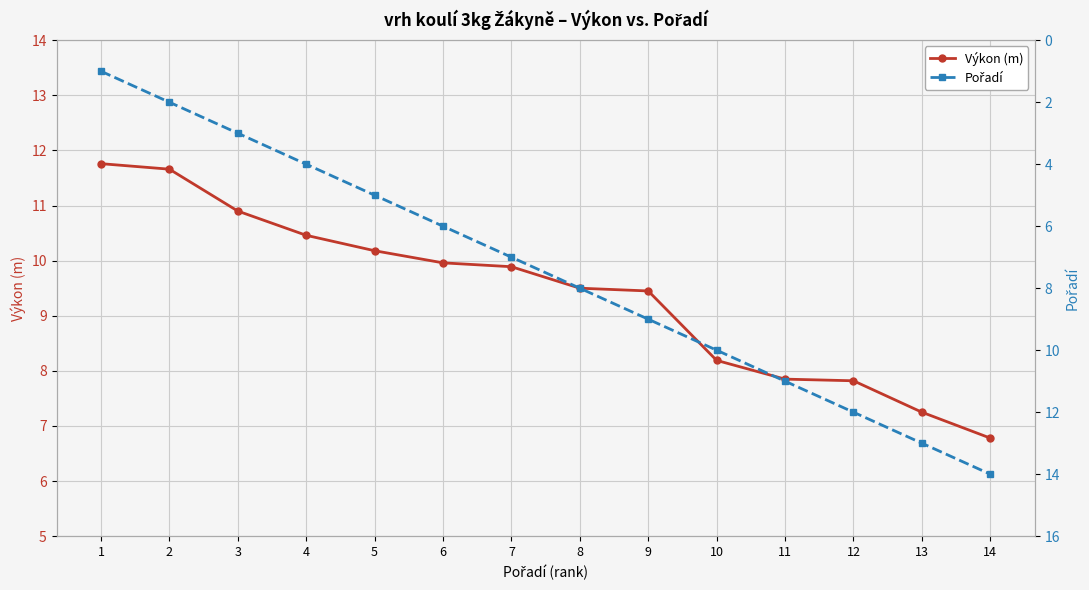

What are all the series names shown in the legend?

Výkon (m), Pořadí